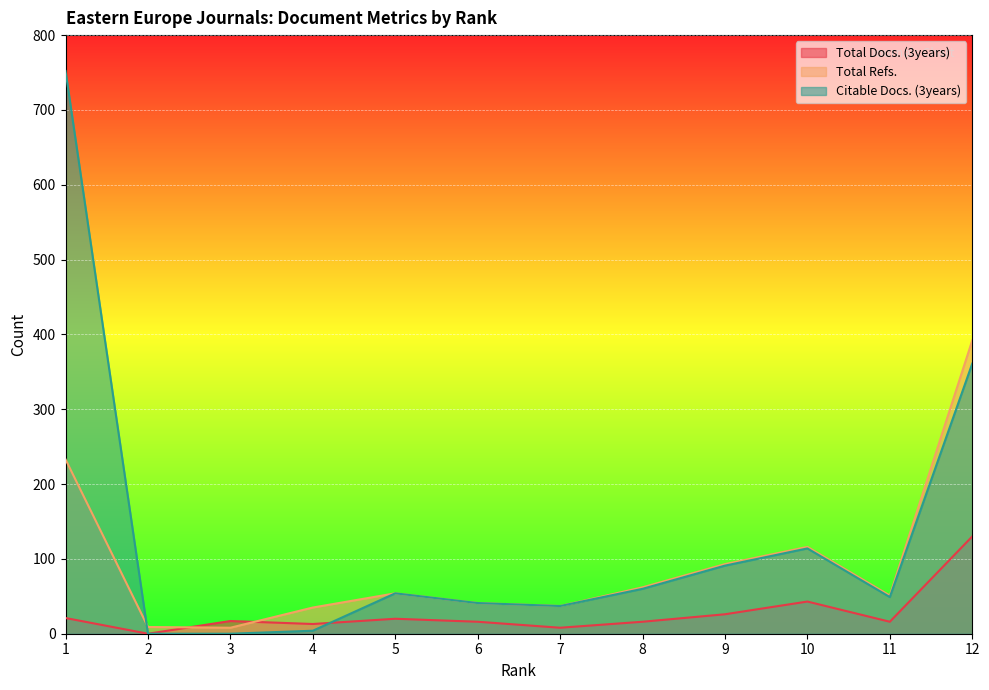

The Citable Docs. (3years) series shows 752 at 1. True or false?

True